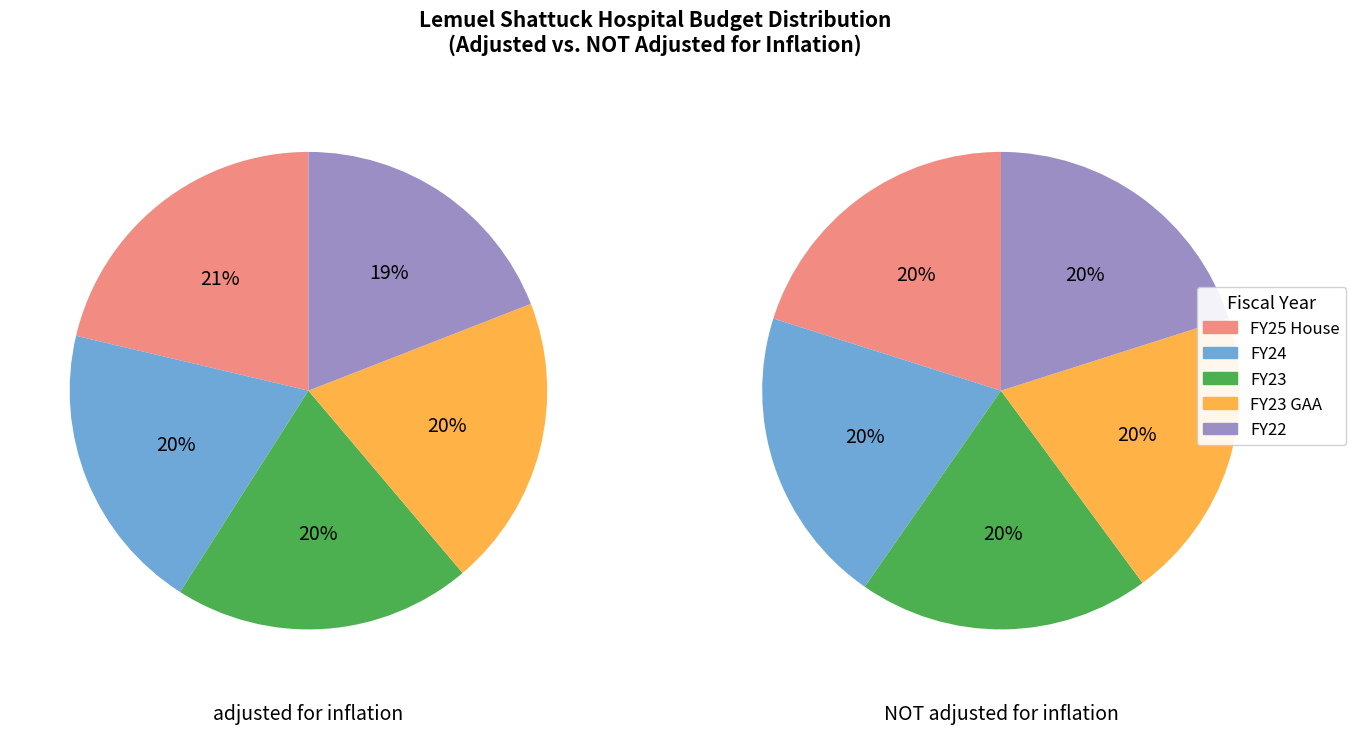

Does FY20 account for over 50% of the chart?

No